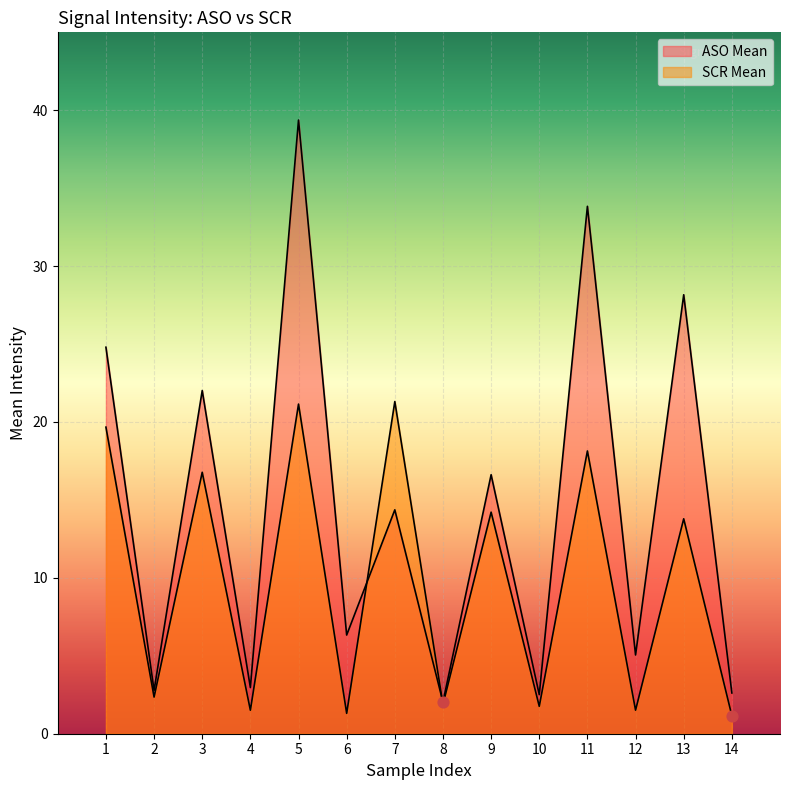

Which series has the widest spread of Y values?

ASO Mean